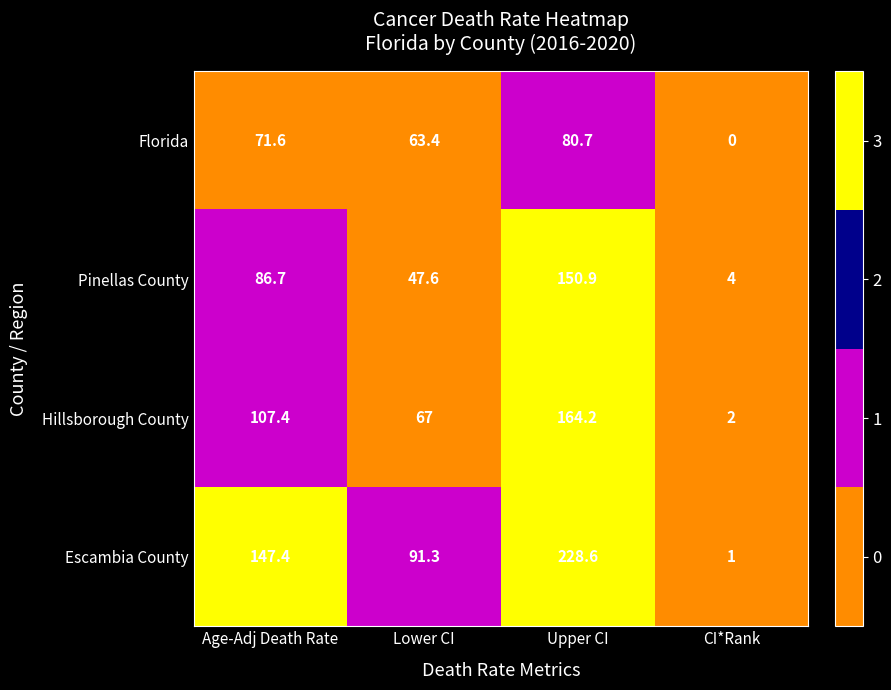

List the series in order of their overall mean, highest first.

Escambia County, Hillsborough County, Pinellas County, Florida